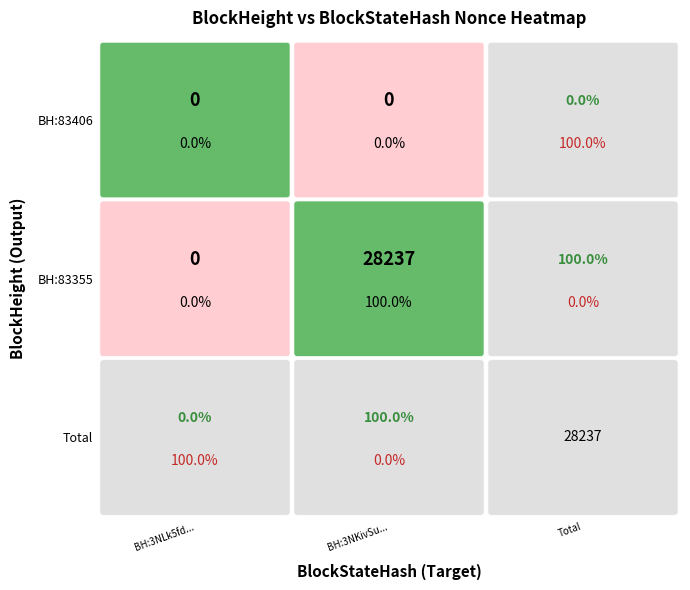

Rank the series by their average value, from lowest to highest.

83406, 83355